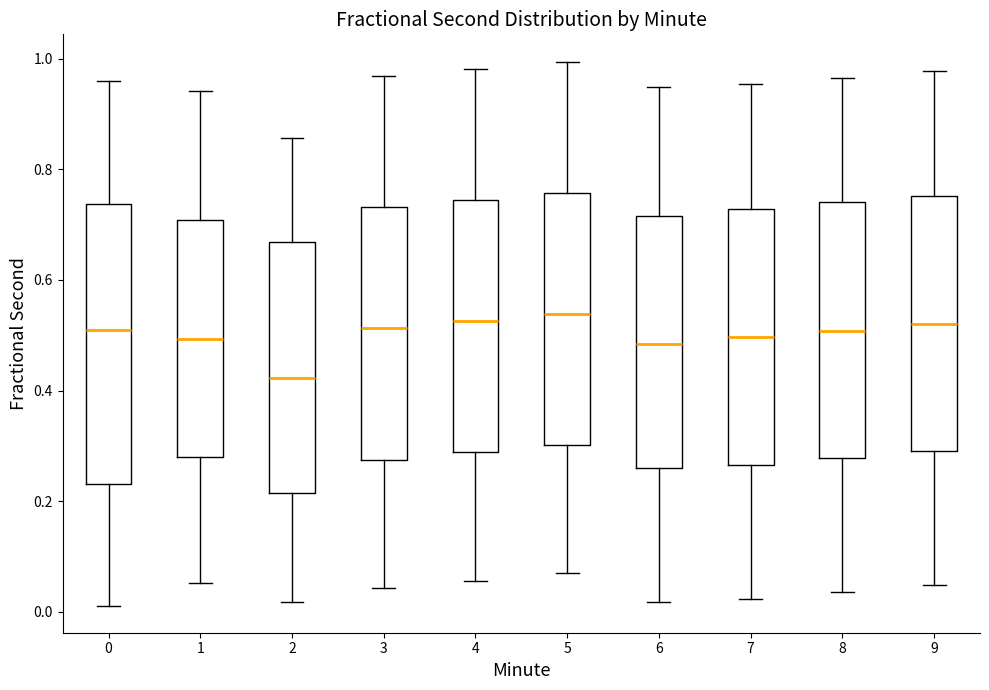

Which box's median line is the lowest?

2